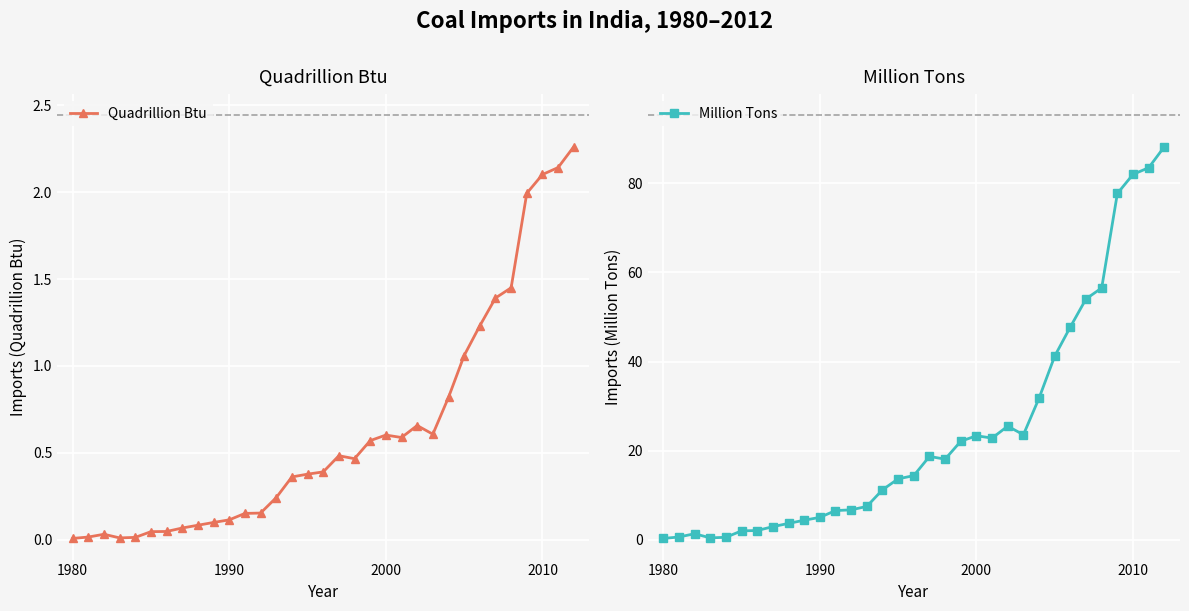

Reading left to right, list all the values displayed in this chart.

Quadrillion Btu: 0.0	0.0	0.0	0.0	0.0	0.0	0.0	0.1	0.1	0.1	0.1	0.2	0.2	0.2	0.4	0.4	0.4	0.5	0.5	0.6	0.6	0.6	0.7	0.6	0.8	1.1	1.2	1.4	1.4	2.0	2.1	2.1	2.3
Million Tons: 0.3	0.7	1.4	0.5	0.6	2.0	2.1	3.0	3.7	4.4	5.1	6.6	6.7	7.5	11.2	13.7	14.4	18.7	18.1	22.1	23.4	22.8	25.5	23.6	31.8	41.2	47.8	54.0	56.5	77.7	82.0	83.5	88.2